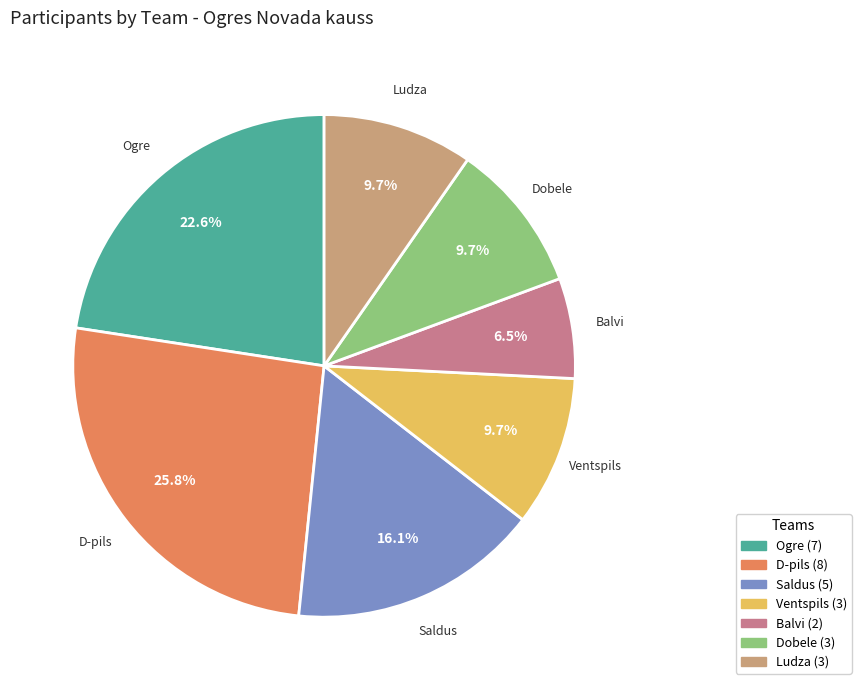

Which category has the smallest portion of the pie?

Balvi